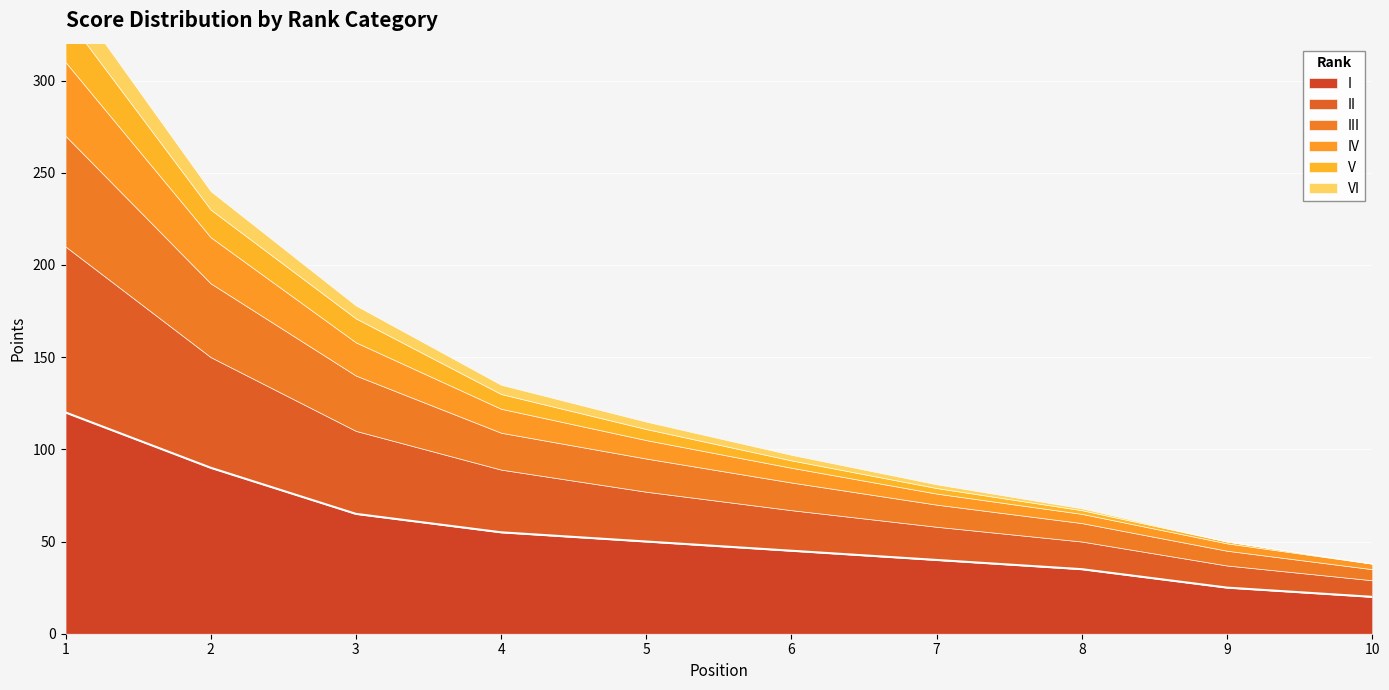

What is the value of the V point at the 3rd from the left?

13